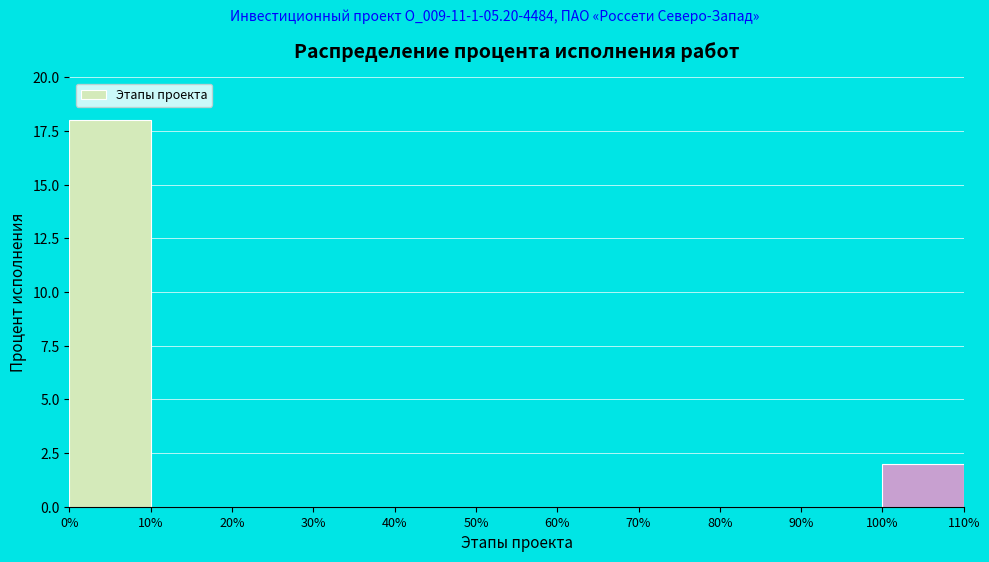

Reading left to right, transcribe this chart: for each bar, give the range it covers on the x-axis and its height. The values are not printed on the chart, so give them approximately, as read against the axis.

0% to 10%: 18
10% to 20%: 0
20% to 30%: 0
30% to 40%: 0
40% to 50%: 0
50% to 60%: 0
60% to 70%: 0
70% to 80%: 0
80% to 90%: 0
90% to 100%: 0
100% to 110%: 2